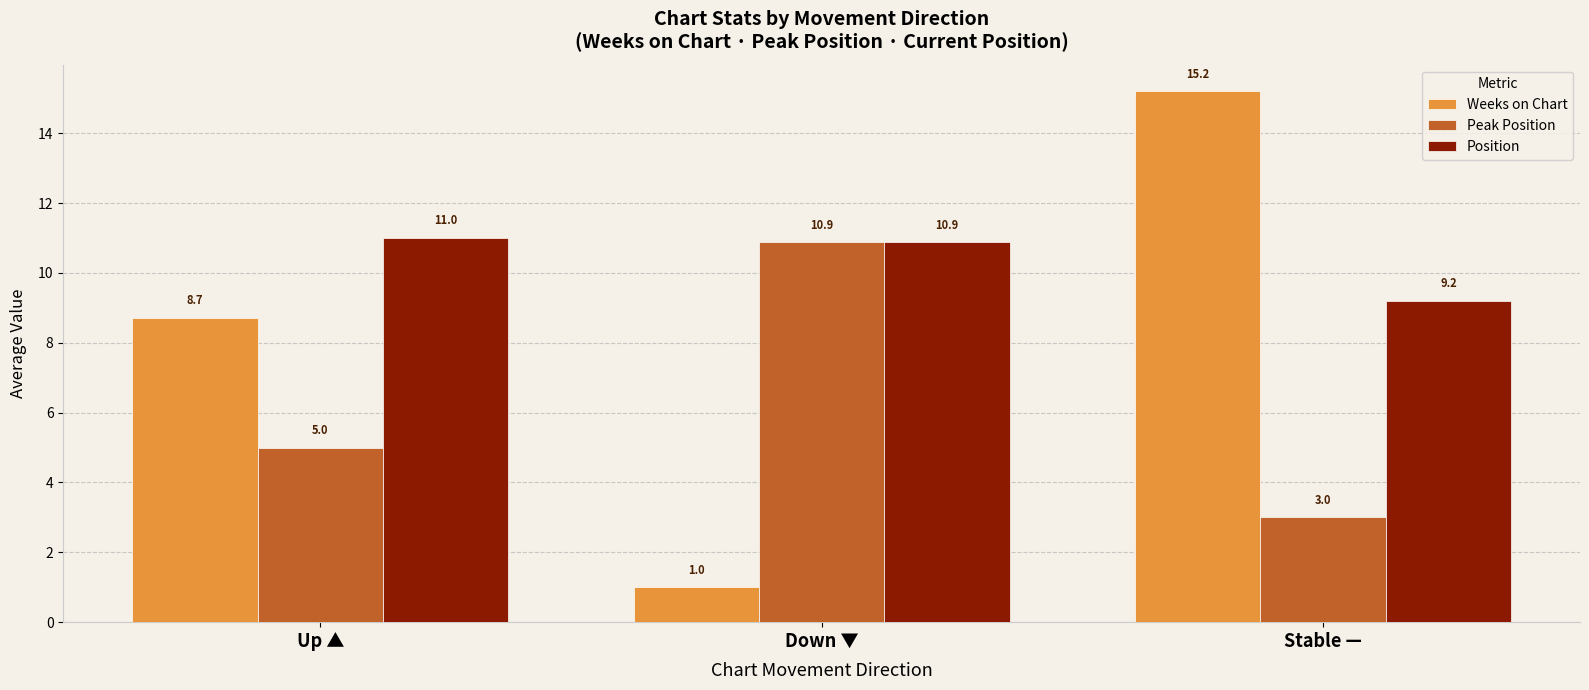

Rank the series at Stable — from highest to lowest value.

Weeks on Chart, Position, Peak Position